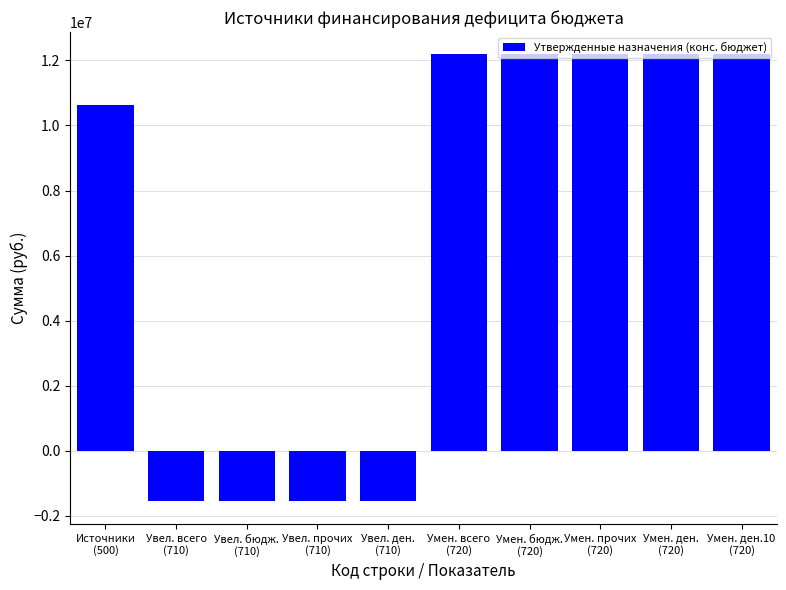

Reading left to right, transcribe all the data shown in this chart.

10623232.8	-1562000.0	-1562000.0	-1562000.0	-1562000.0	12185232.8	12185232.8	12185232.8	12185232.8	12185232.8